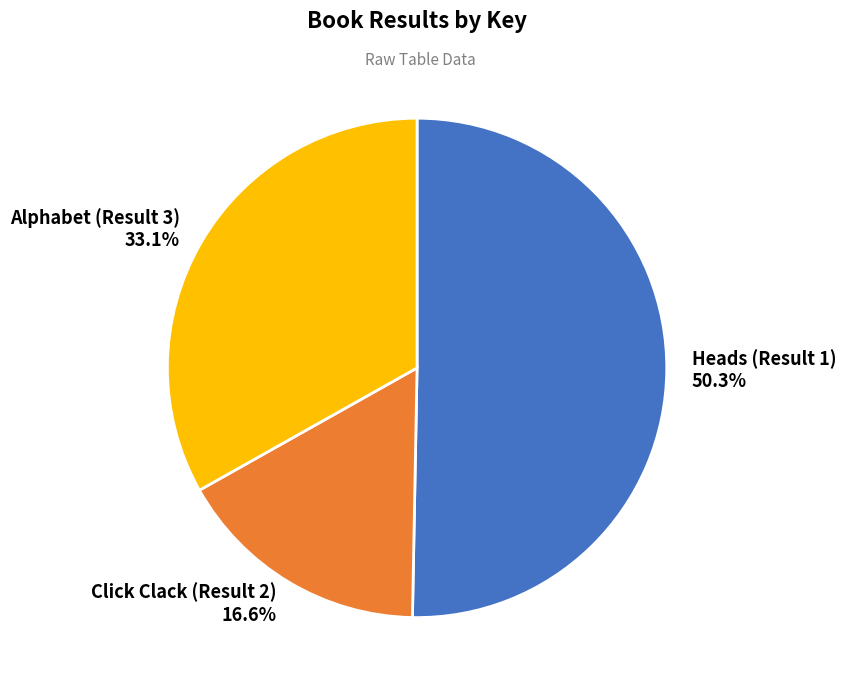

Combined, what portion of the pie is Alphabet (Result 3) and Heads (Result 1)?

83.4%